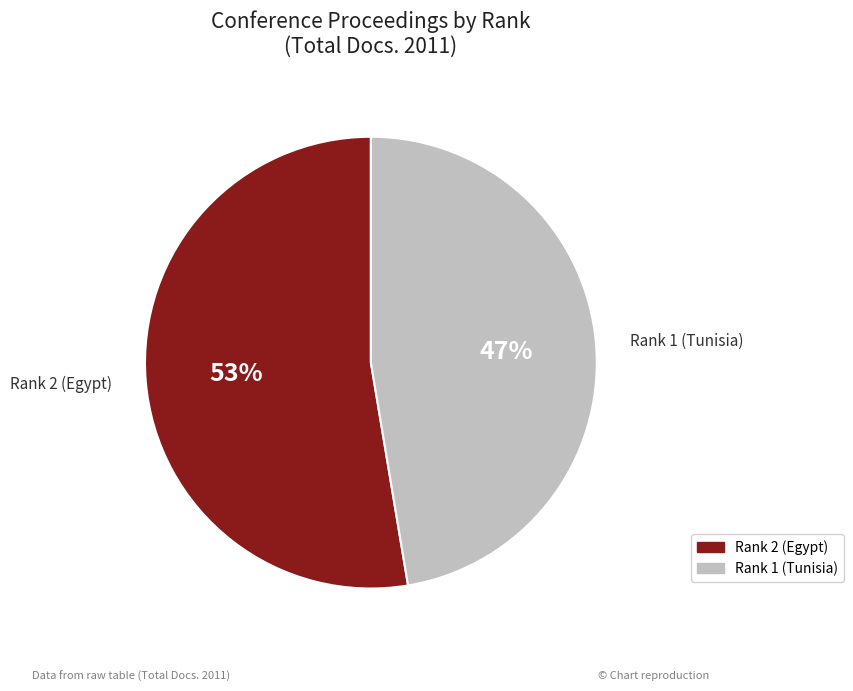

What is the majority slice?

Rank 2 (Egypt)